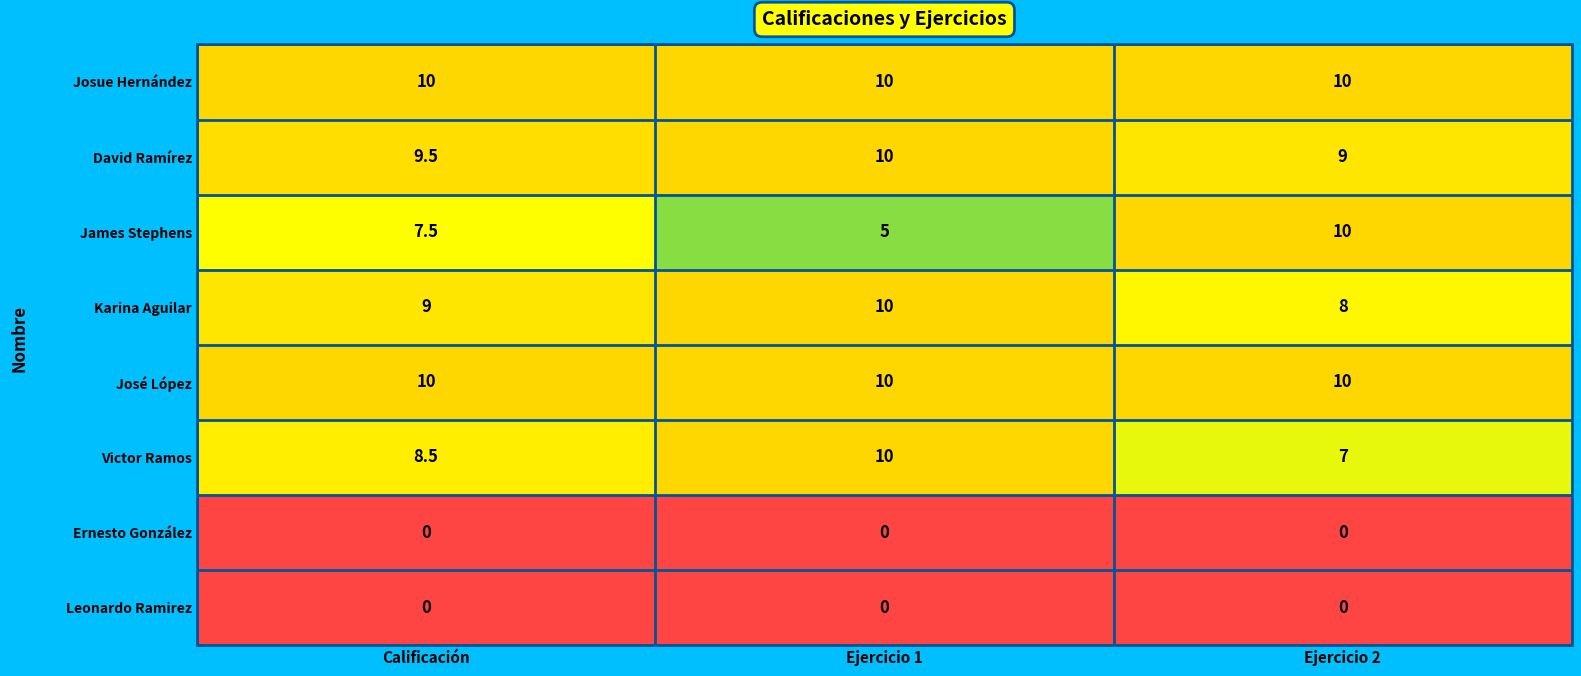

Reading right to left, list all the values displayed in this chart.

Josue Hernández: Ejercicio 2=10.0	Ejercicio 1=10.0	Calificación=10.0
David Ramírez: Ejercicio 2=9.0	Ejercicio 1=10.0	Calificación=9.5
James Stephens: Ejercicio 2=10.0	Ejercicio 1=5.0	Calificación=7.5
Karina Aguilar: Ejercicio 2=8.0	Ejercicio 1=10.0	Calificación=9.0
José López: Ejercicio 2=10.0	Ejercicio 1=10.0	Calificación=10.0
Victor Ramos: Ejercicio 2=7.0	Ejercicio 1=10.0	Calificación=8.5
Ernesto González: Ejercicio 2=0.0	Ejercicio 1=0.0	Calificación=0.0
Leonardo Ramirez: Ejercicio 2=0.0	Ejercicio 1=0.0	Calificación=0.0